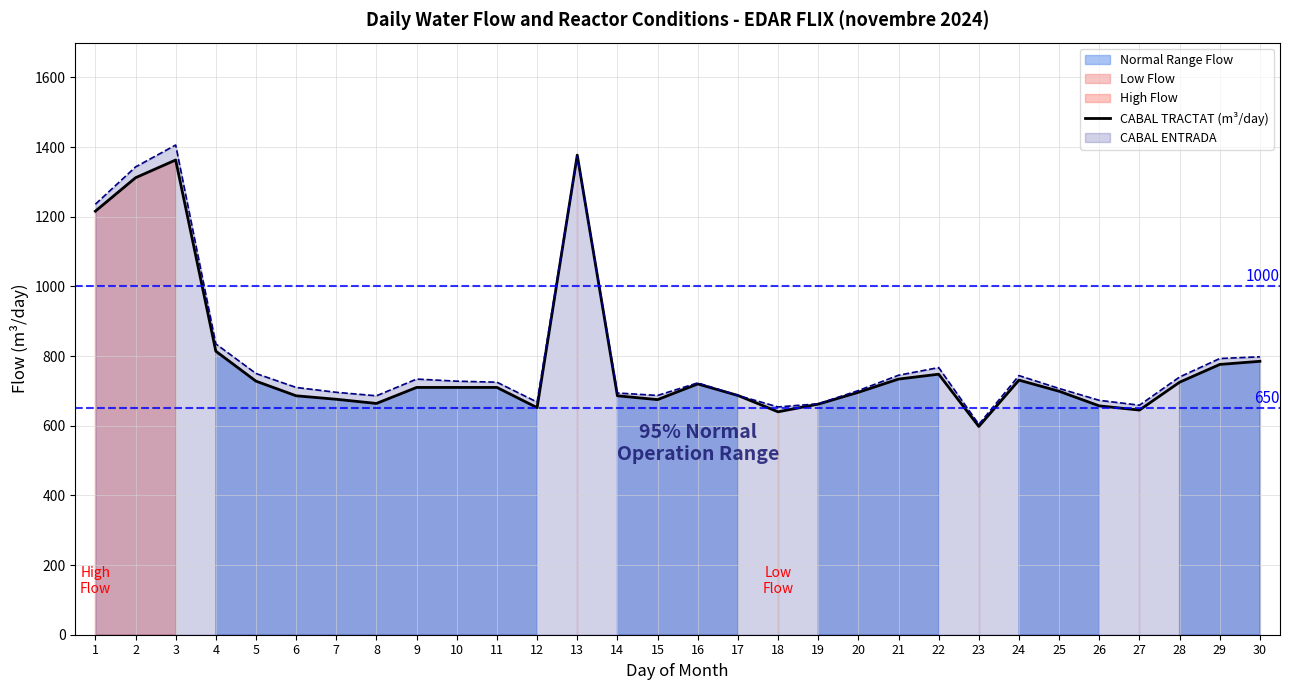

How many interior local peaks (higher than both neighbors) does the data have?

5